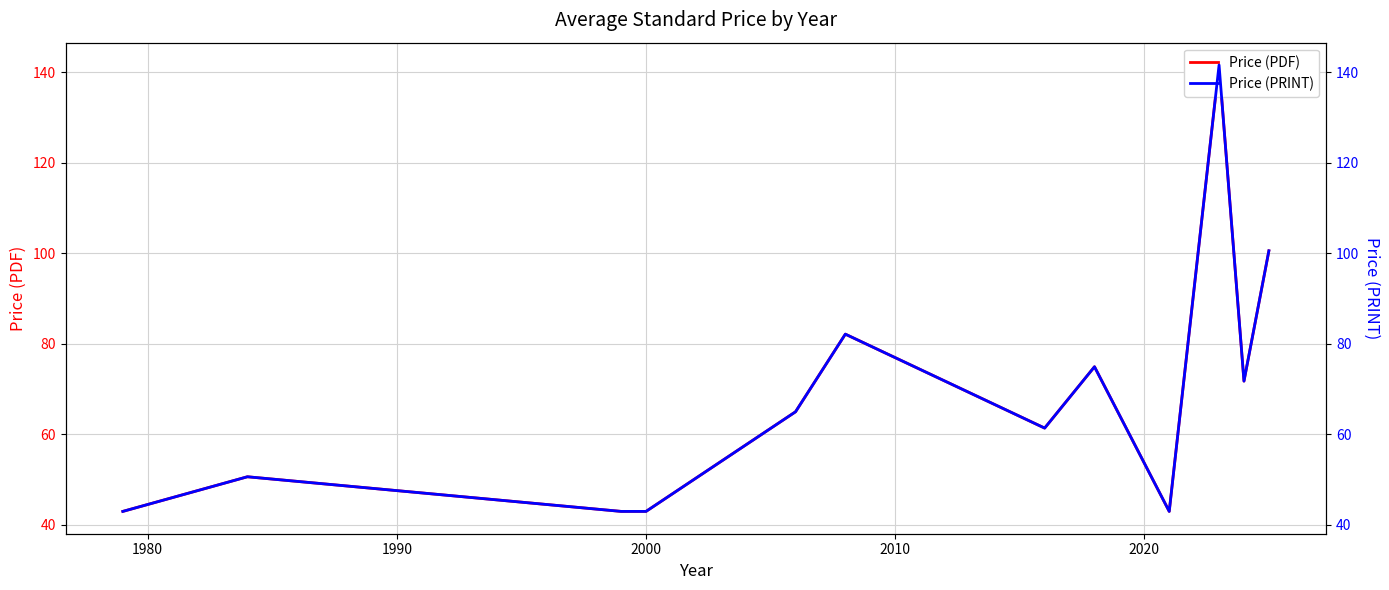

Which series has the widest spread of values?

Price (PDF)